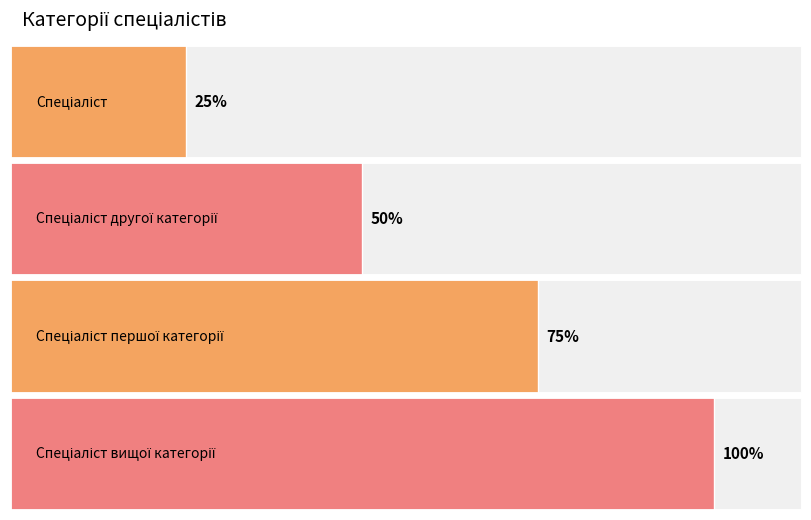

Count the number of categories in the chart.

4